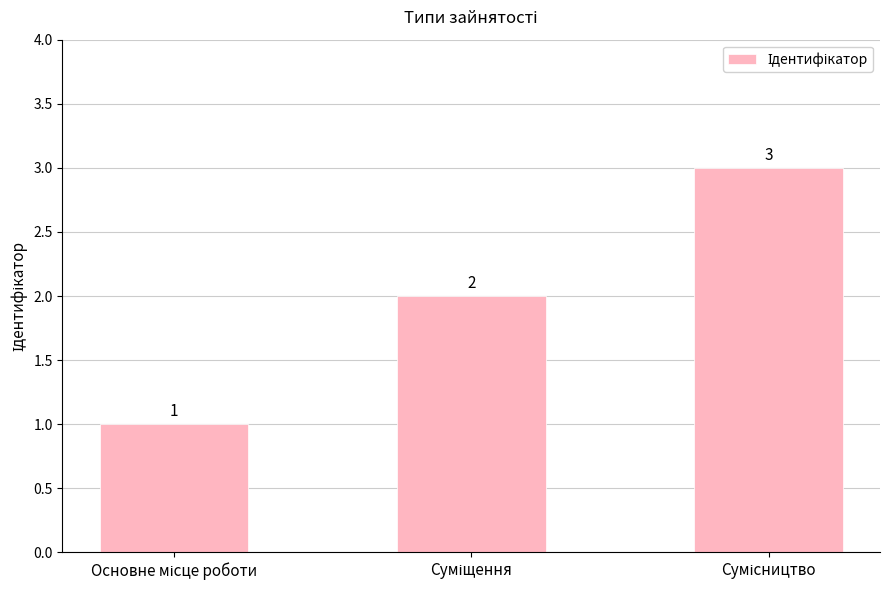

What is the maximum value shown in the chart?

3